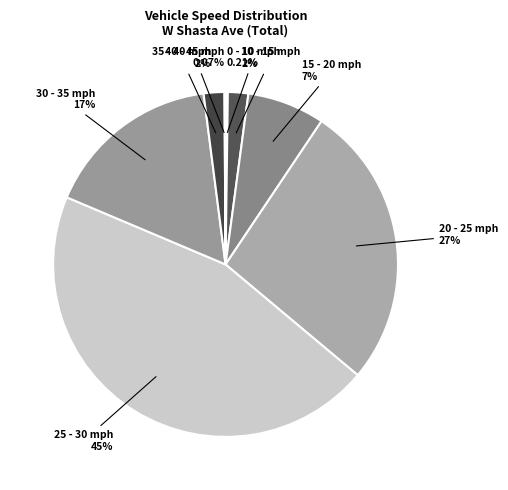

How many slices are in this pie chart?

10